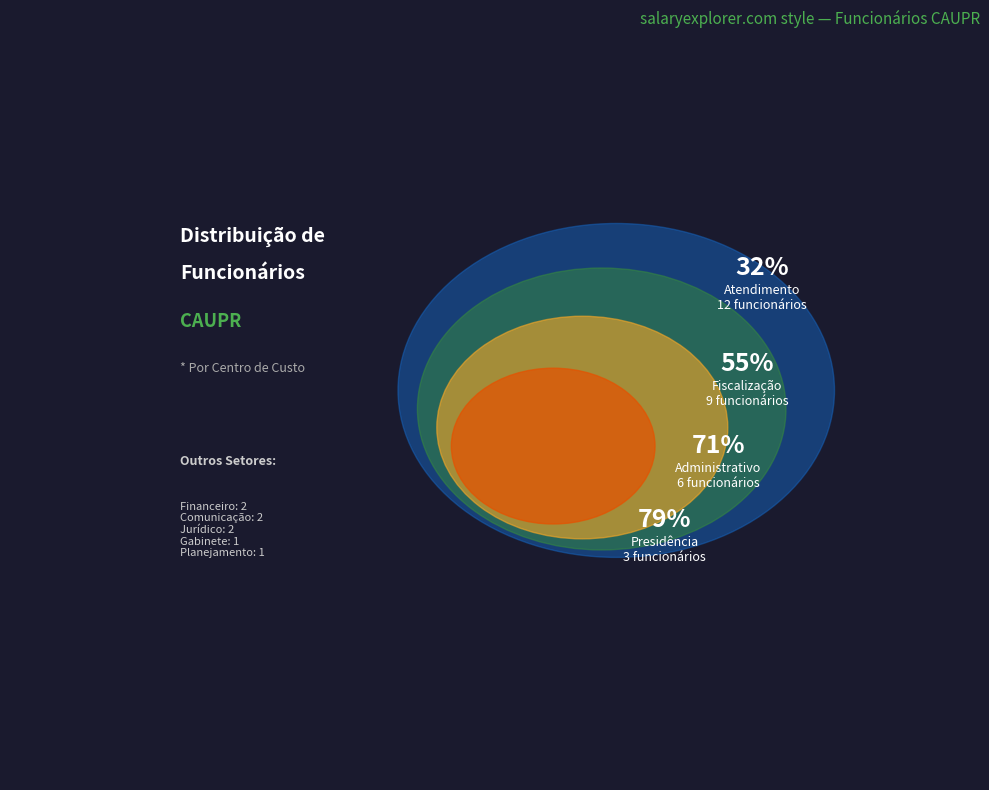

To the nearest percent, what is the combined percentage of Atendimento and Planejamento?

34%